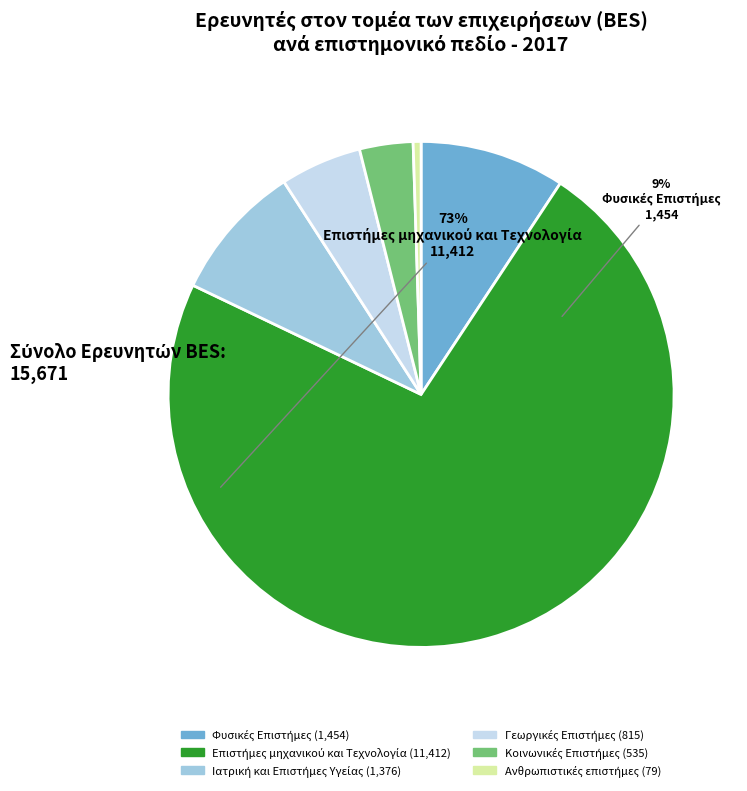

Does any single category account for the majority?

Yes